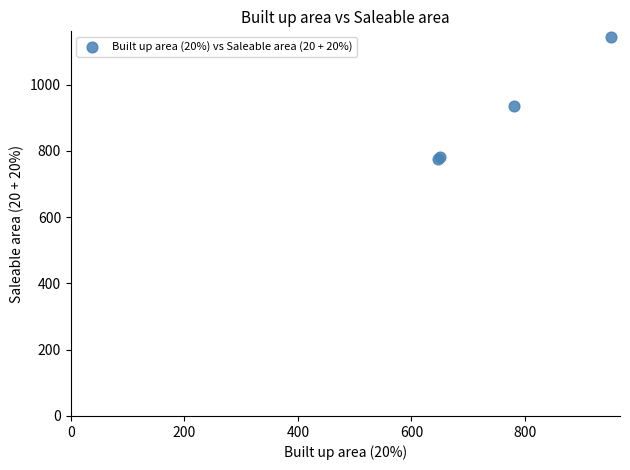

What Y value in the scatter plot is closest to 959?

936.0